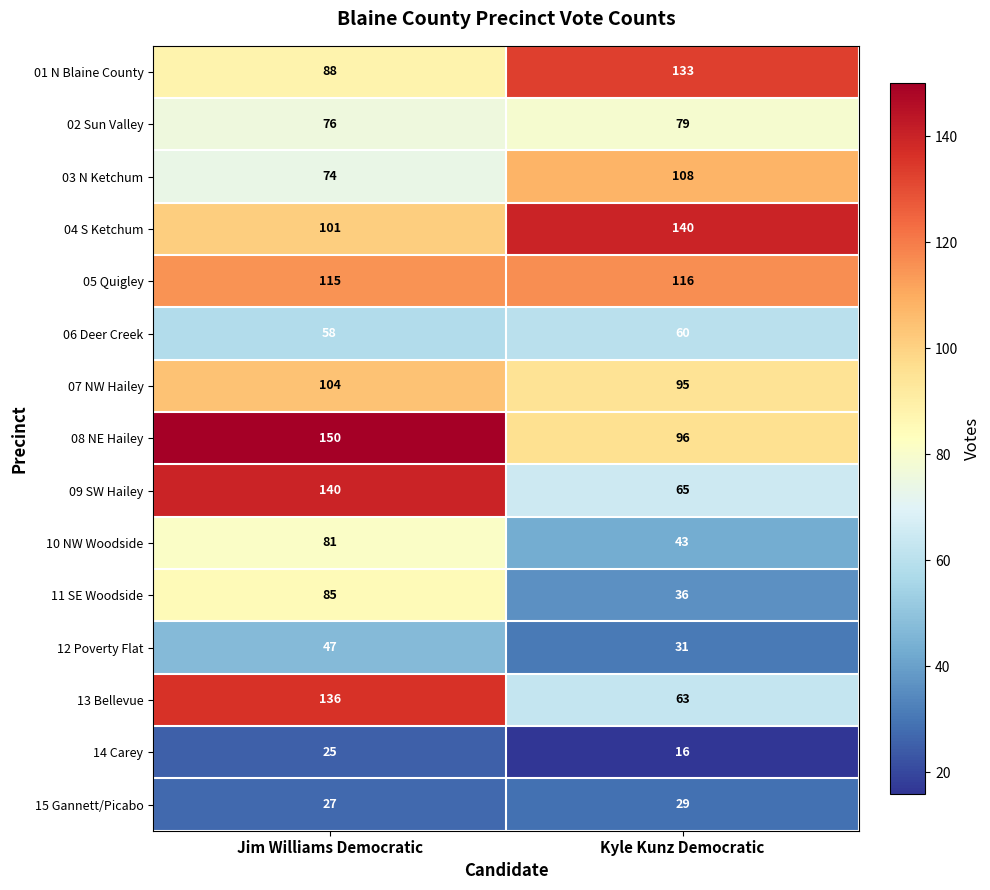

The 10 NW Woodside series shows 43 at Kyle Kunz Democratic. True or false?

True